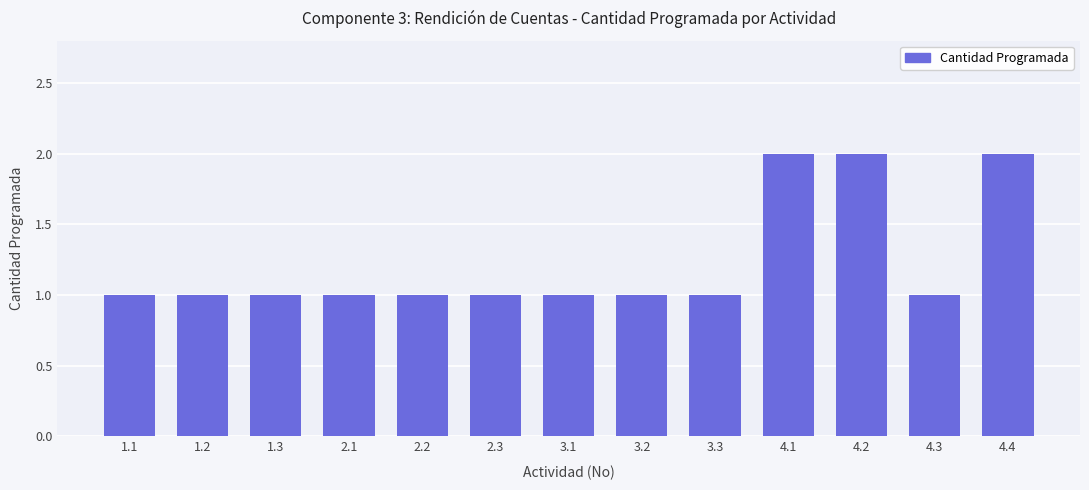

Approximately how many times larger is the value at 1.2 compared to 4.4?

0.5